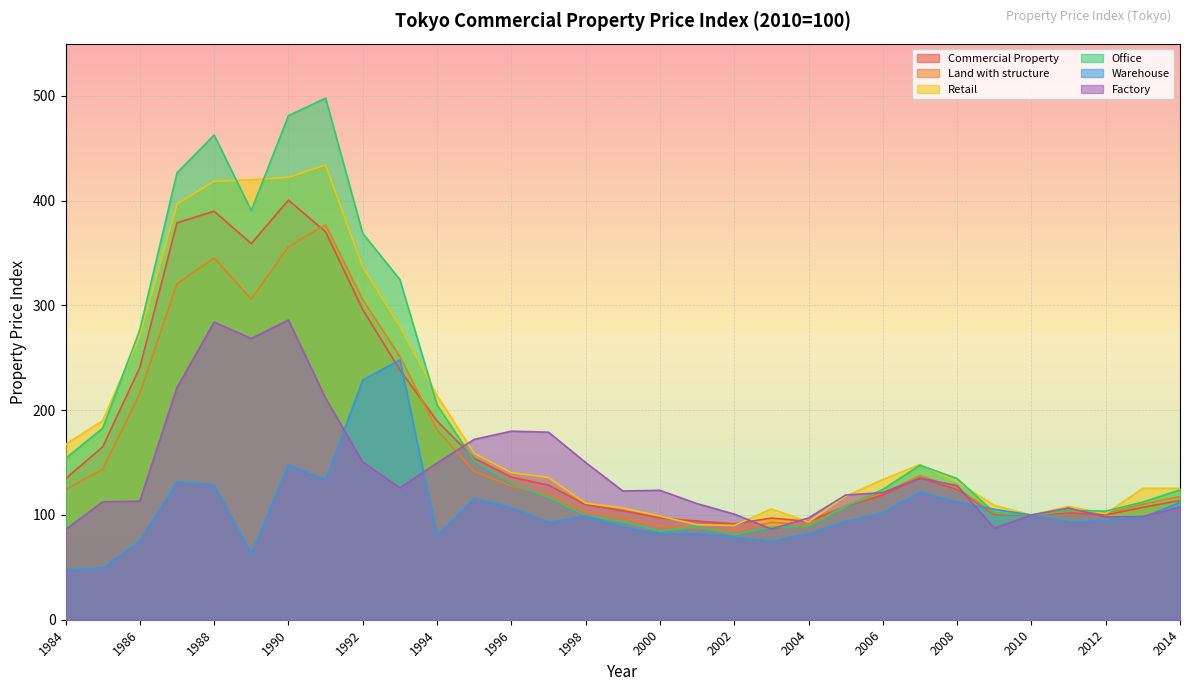

How many values in the Office series are below 124?

15